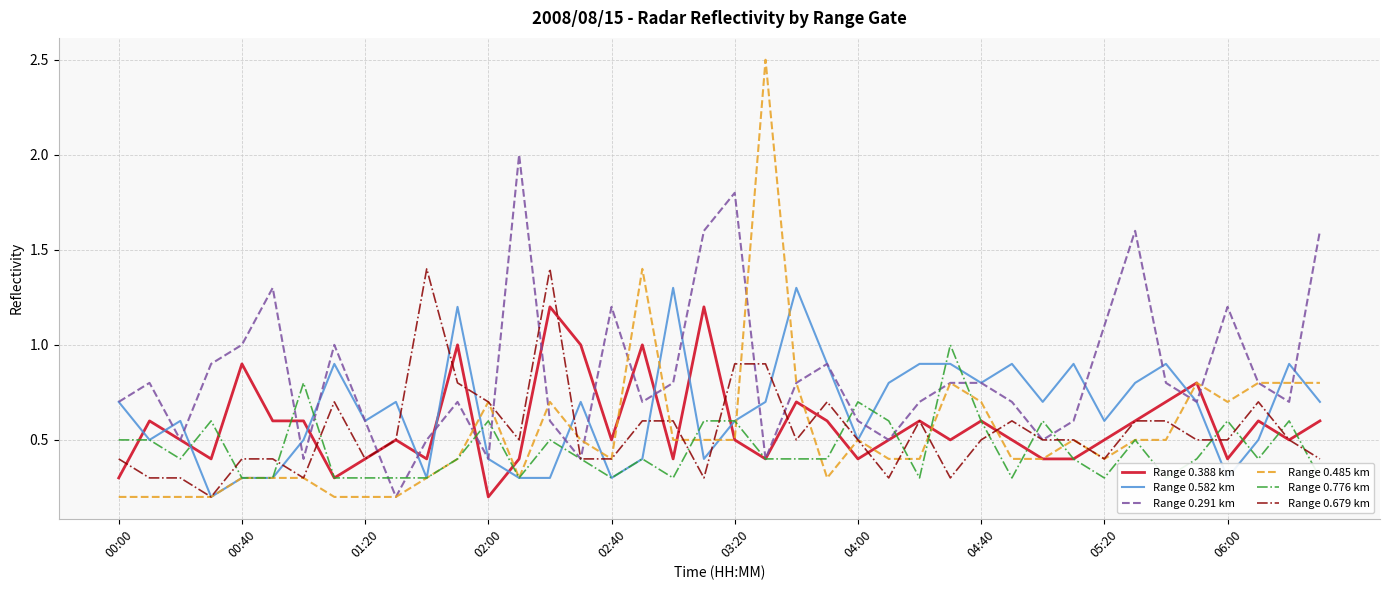

True or false: Range 0.582 km has a value of 0.8 at 04:40.

True